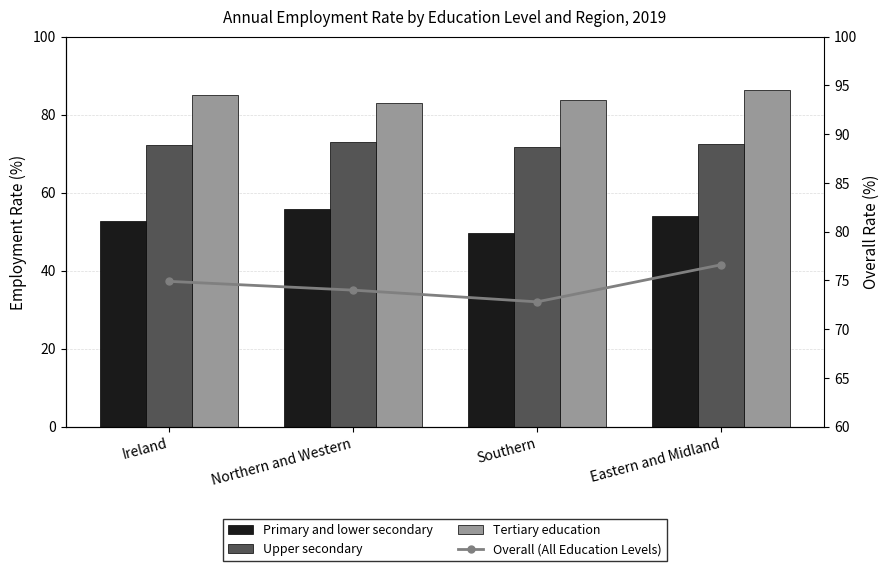

What are all the series names shown in the legend?

Primary and lower secondary, Upper secondary, Tertiary education, Overall (All Education Levels)